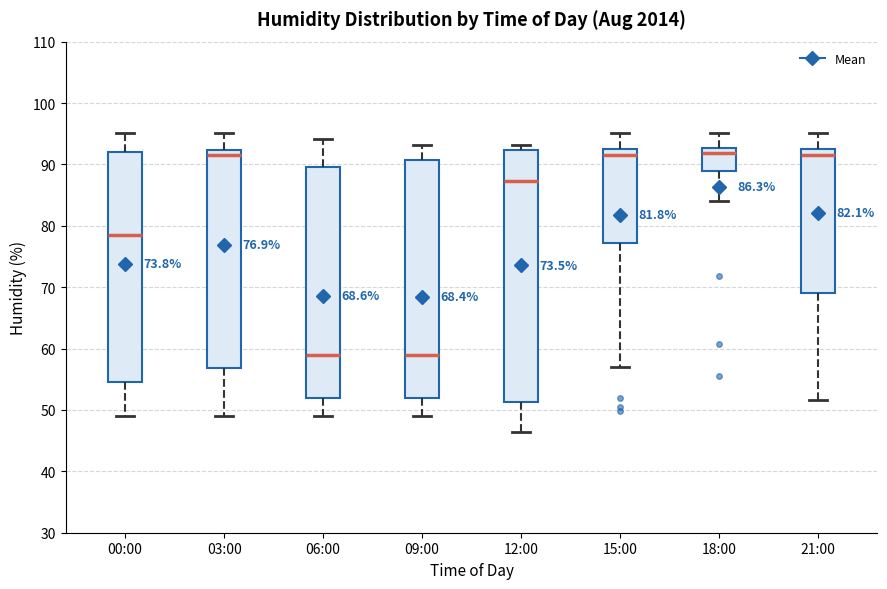

Which box is the tallest, from its lower edge to its upper edge?

12:00